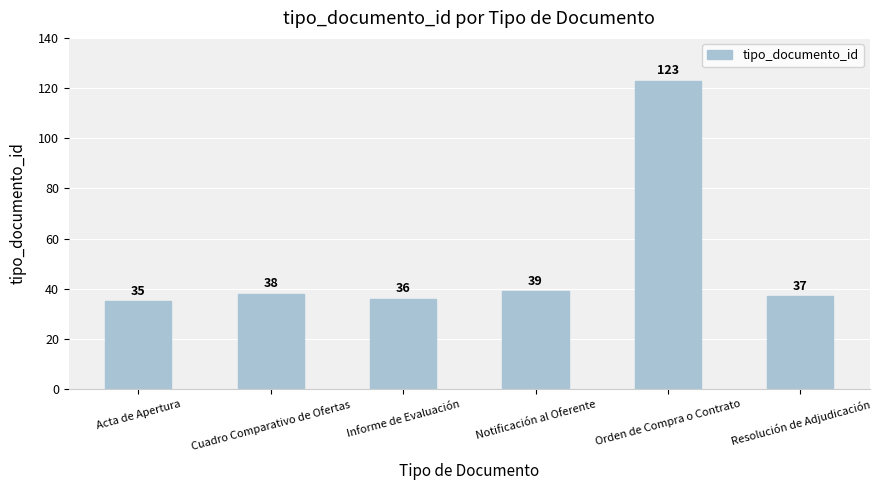

What is the change in value from Acta de Apertura to Informe de Evaluación?

+1